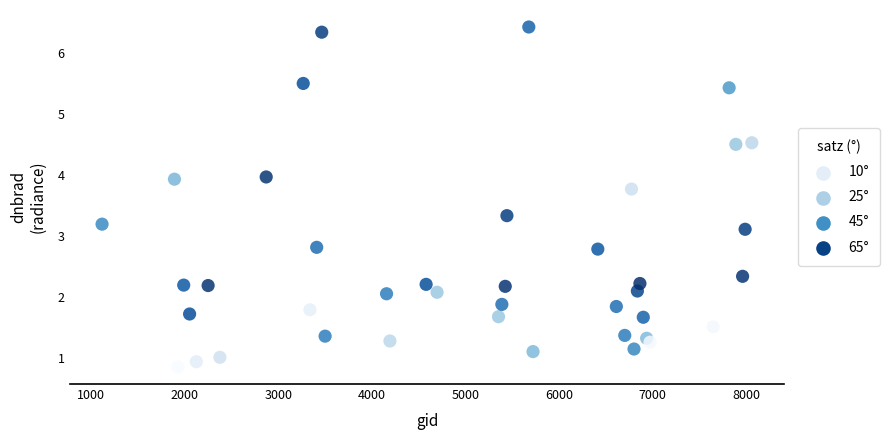

What is the range of X values (max minus min)?

6948.0